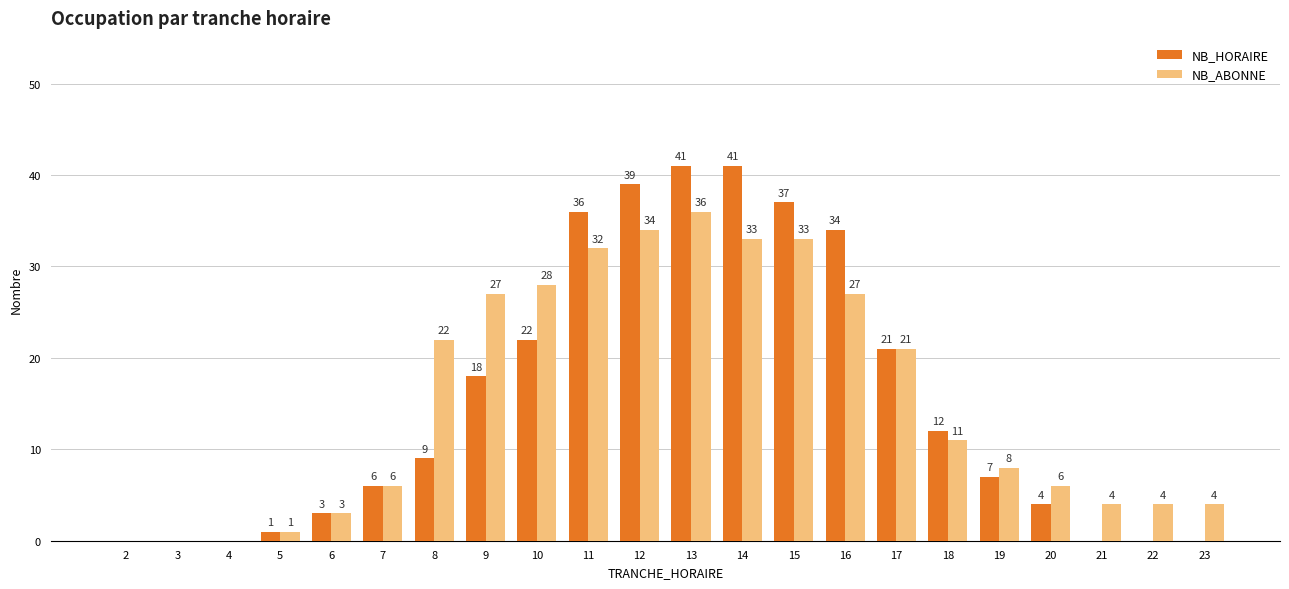

Which series has the largest total across all categories?

NB_ABONNE